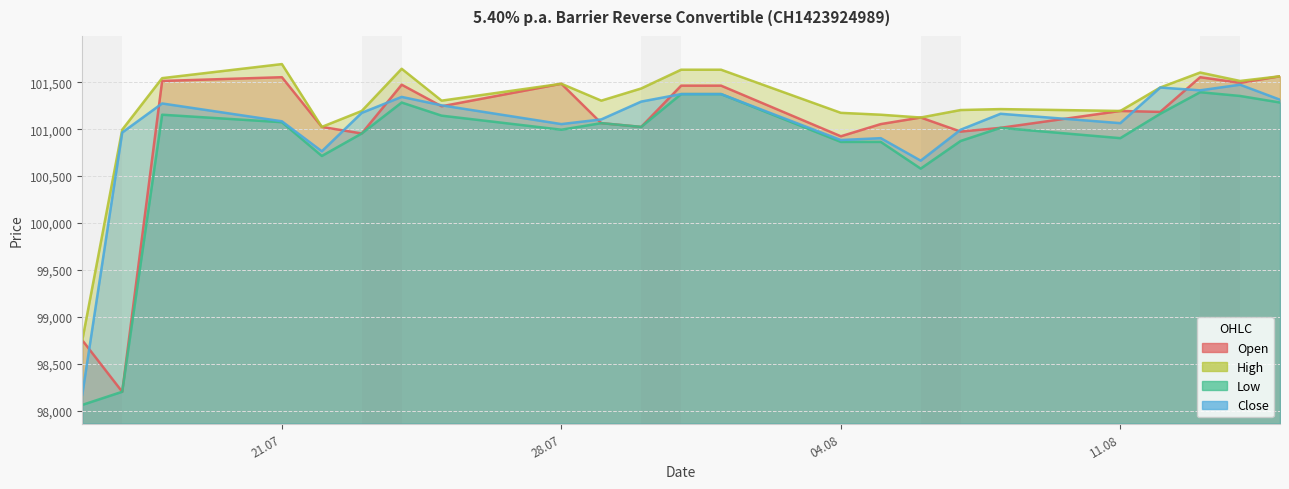

Which series has the largest total across all categories?

High